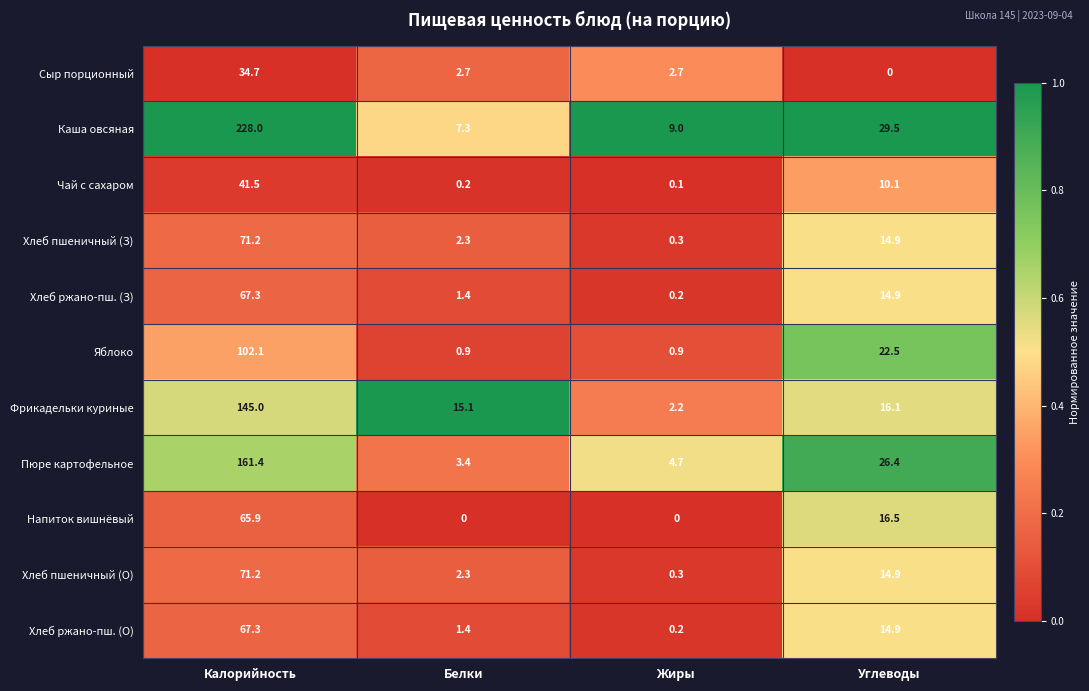

What is the difference between the maximum and second lowest values in the Фрикадельки куриные series?

129.9